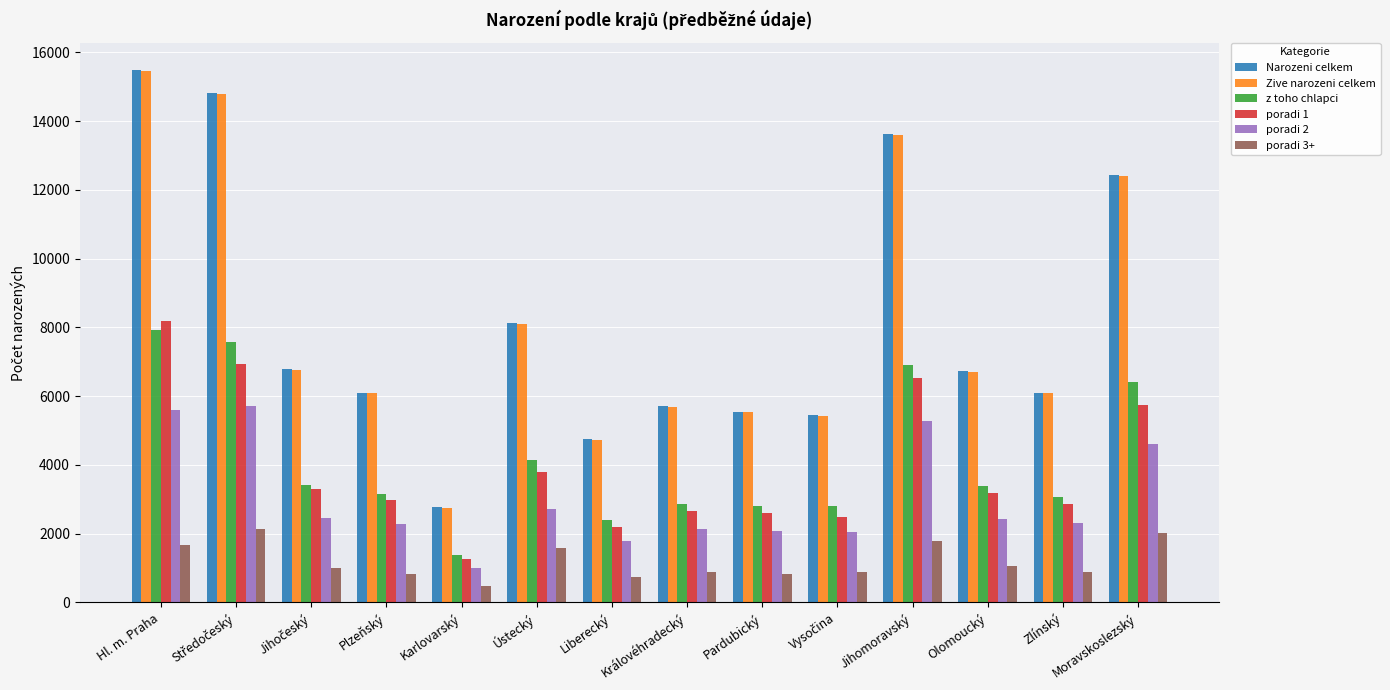

What is the difference between the second highest and minimum values in the Narozeni celkem series?

12060